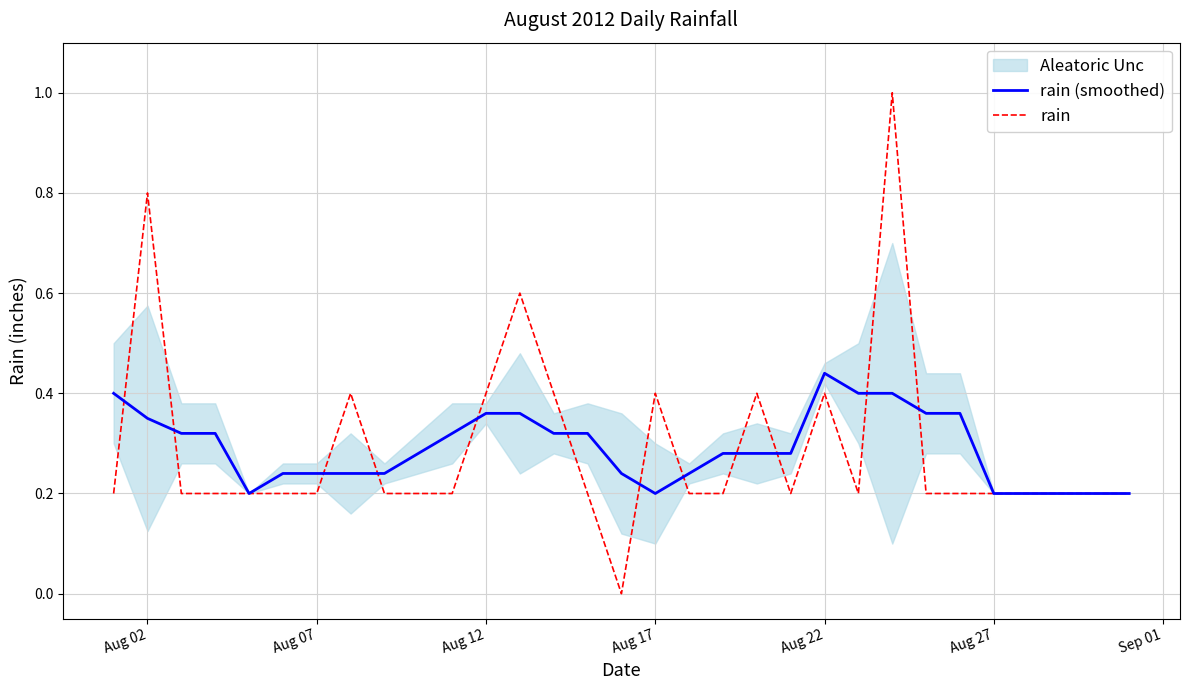

Which category has the highest value in the rain (smoothed) series?

Aug 22